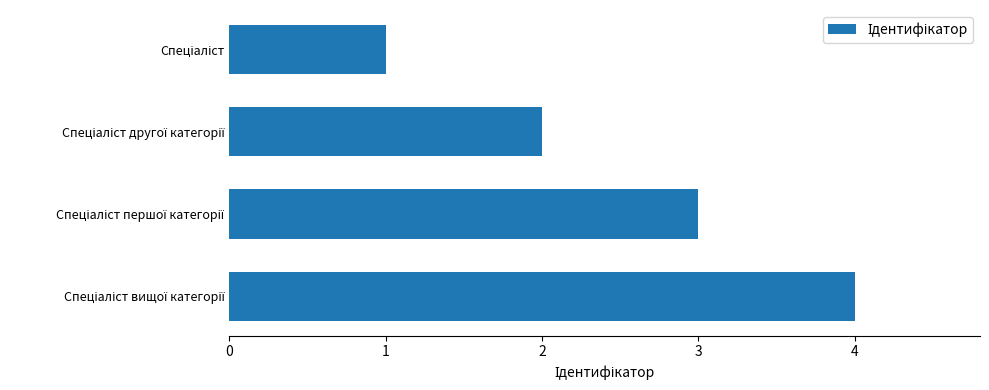

What is the maximum value shown in the chart?

4